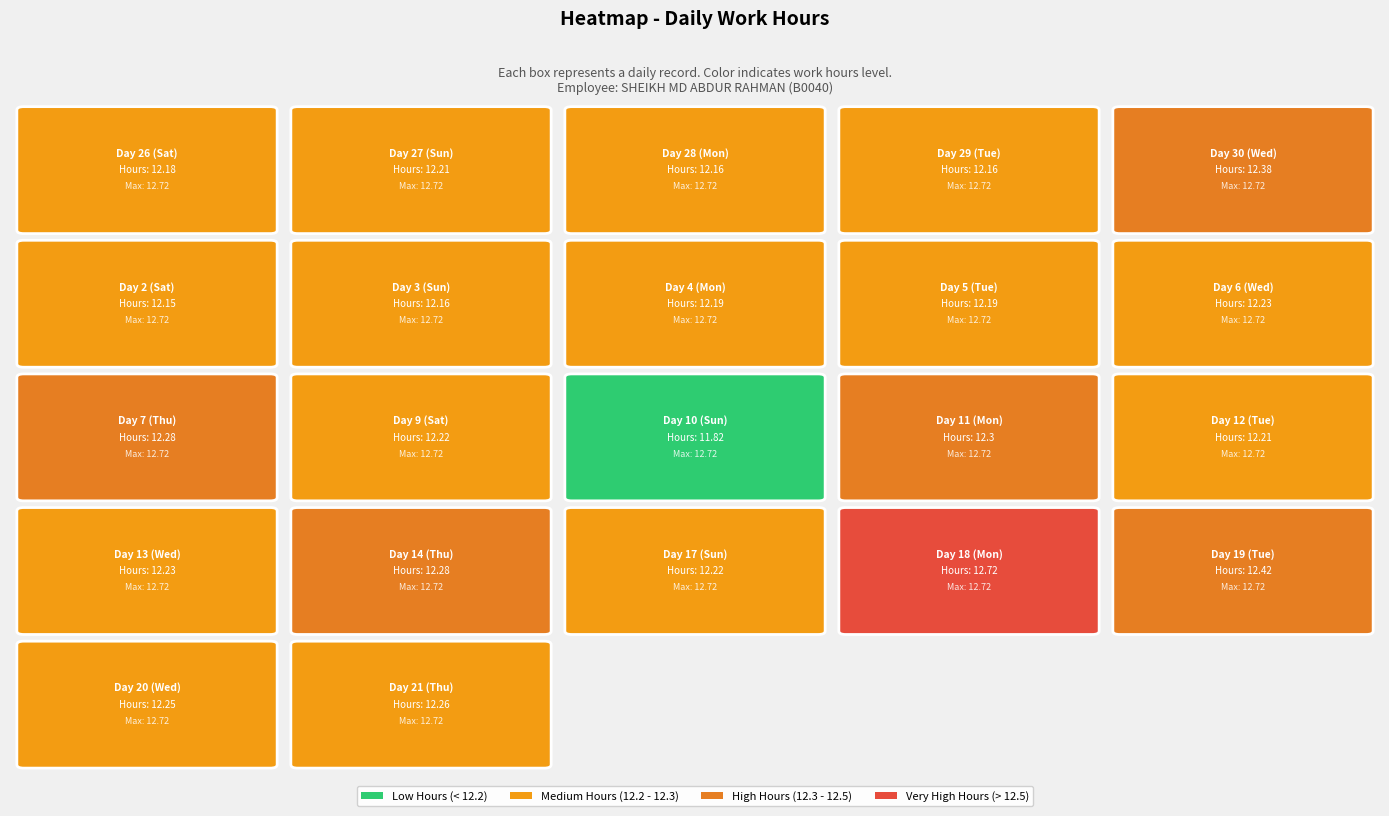

Reading left to right, extract all data points from this chart.

26=12.2	27=12.2	28=12.2	29=12.2	30=12.4	2=12.2	3=12.2	4=12.2	5=12.2	6=12.2	7=12.3	9=12.2	10=11.8	11=12.3	12=12.2	13=12.2	14=12.3	17=12.2	18=12.7	19=12.4	20=12.2	21=12.3